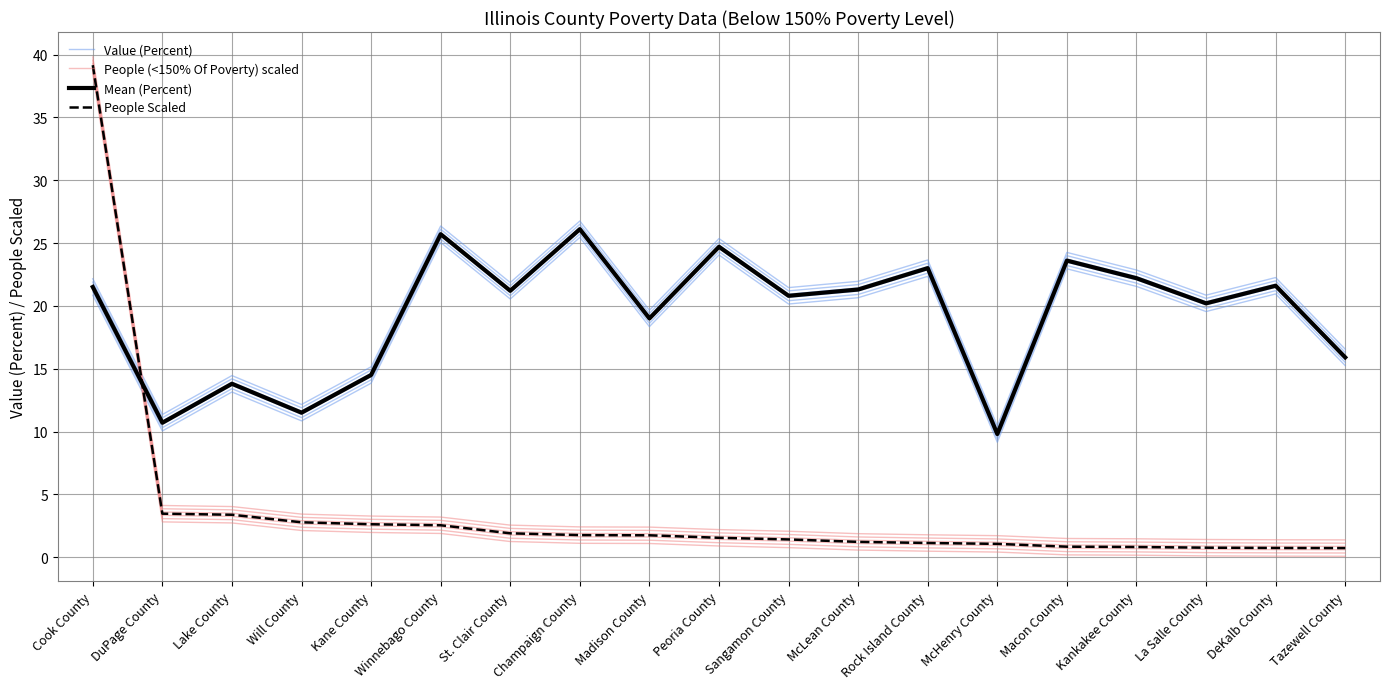

What is the spread (max minus min) of values at Kankakee County?

22.0